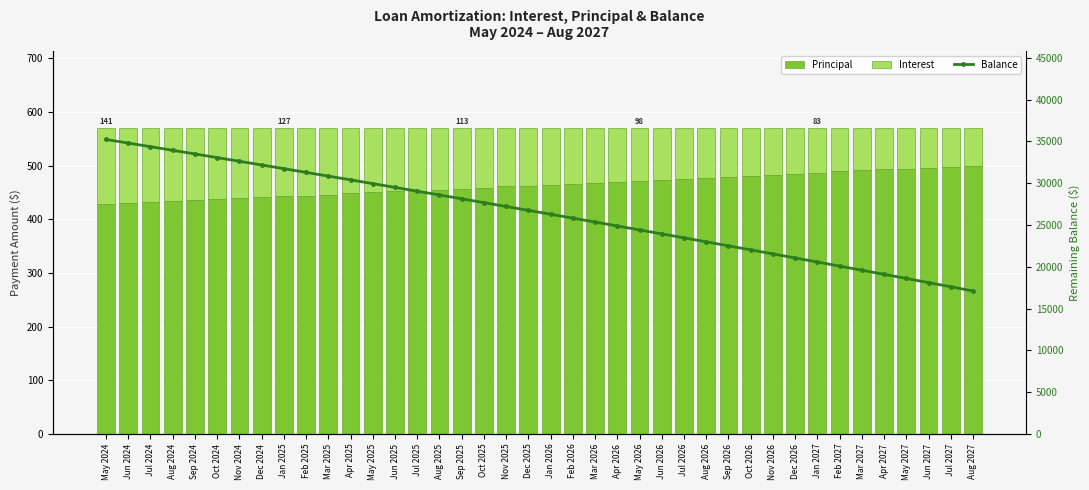

Is the value of Interest at Aug 2026 greater than the value of Balance at May 2027?

No